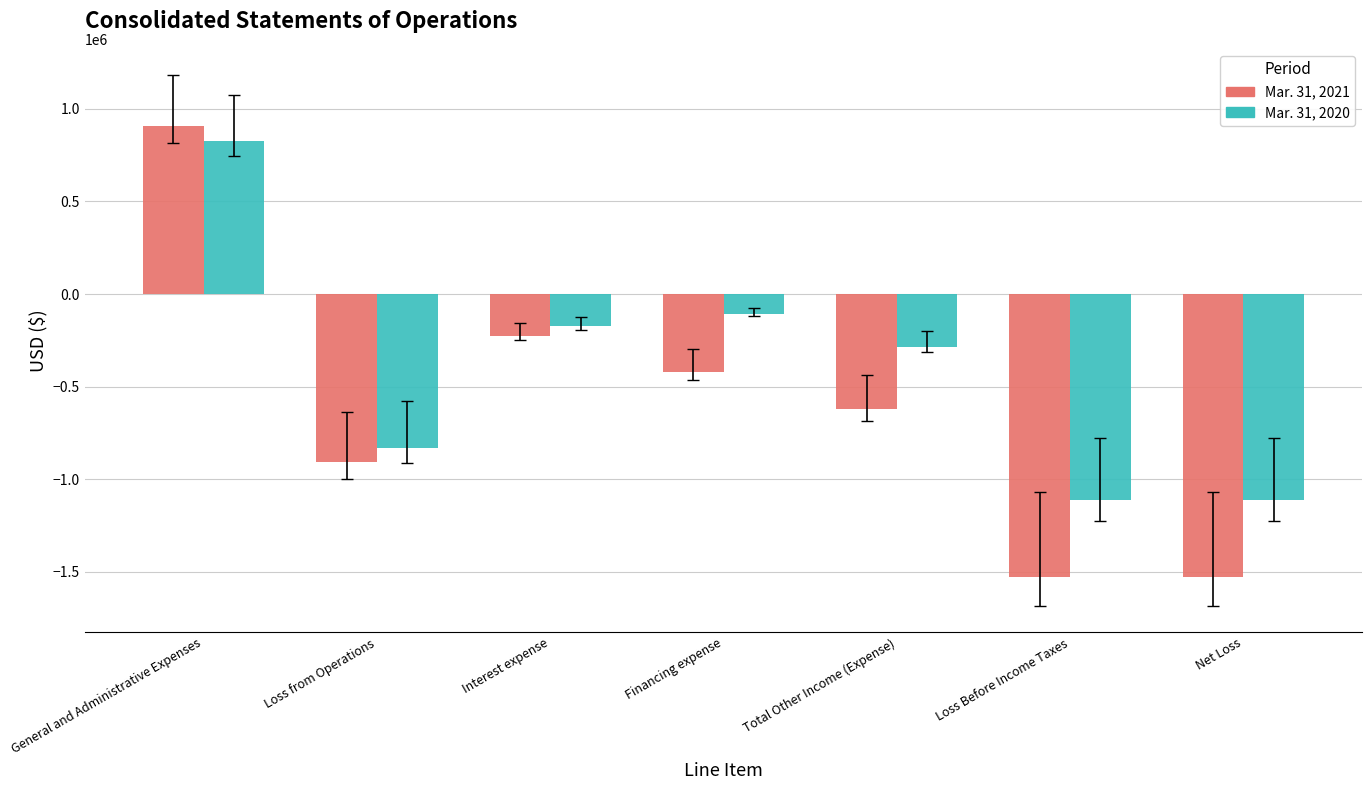

At how many categories does at least one series exceed 484338?

1